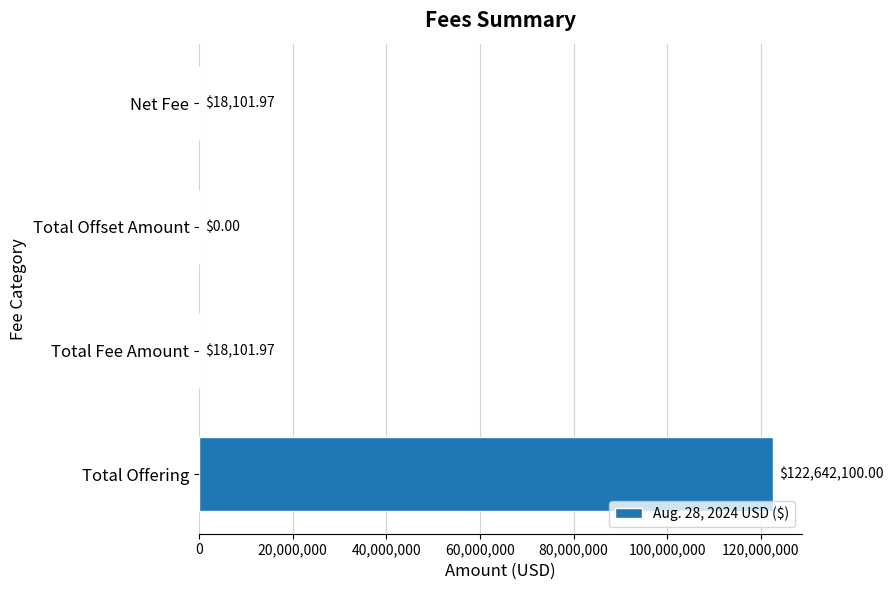

What is the change in value from Total Offering to Net Fee?

-122623998.0